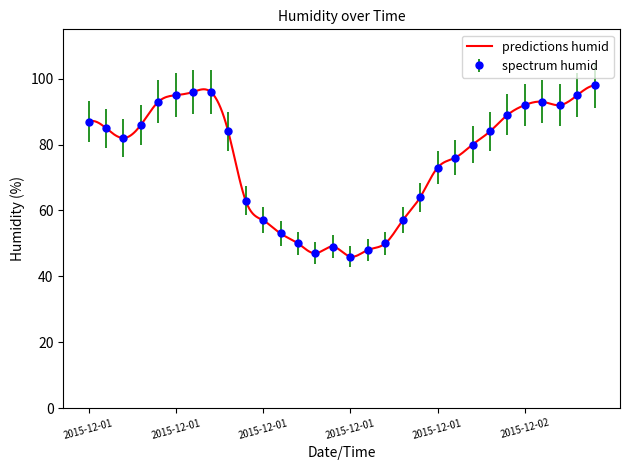

What is the value of the 10th point from the left?

63